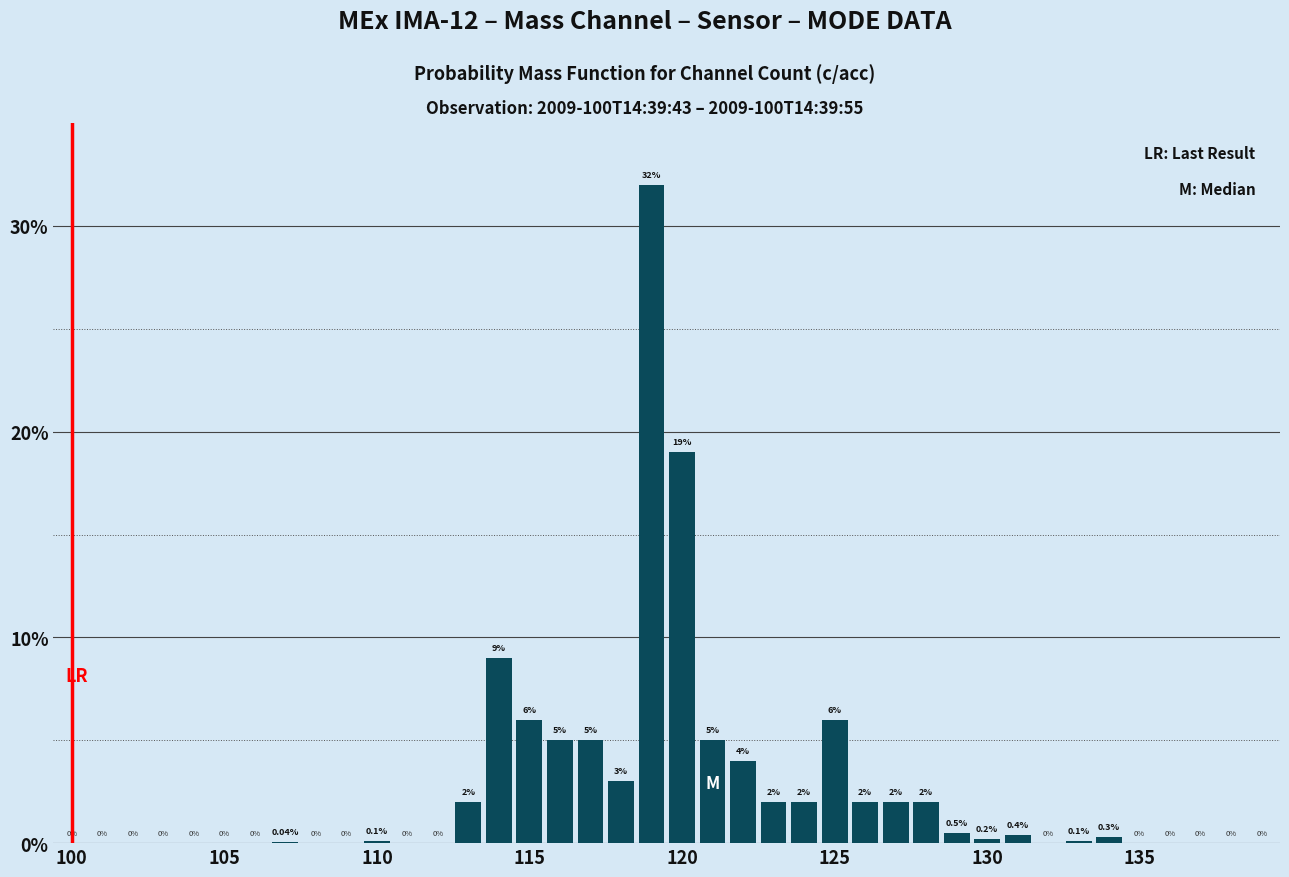

How many distinct data groups are displayed?

1